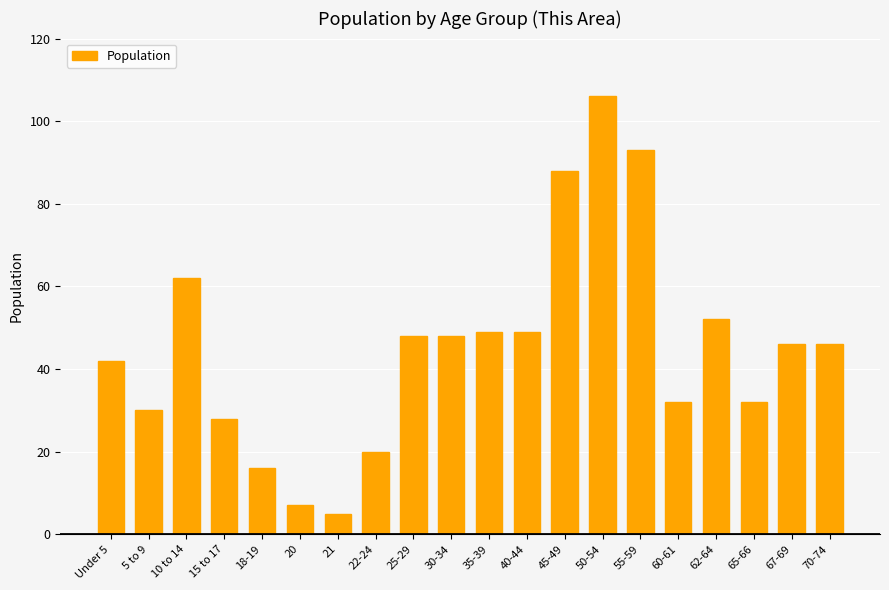

Count the number of categories in the chart.

20